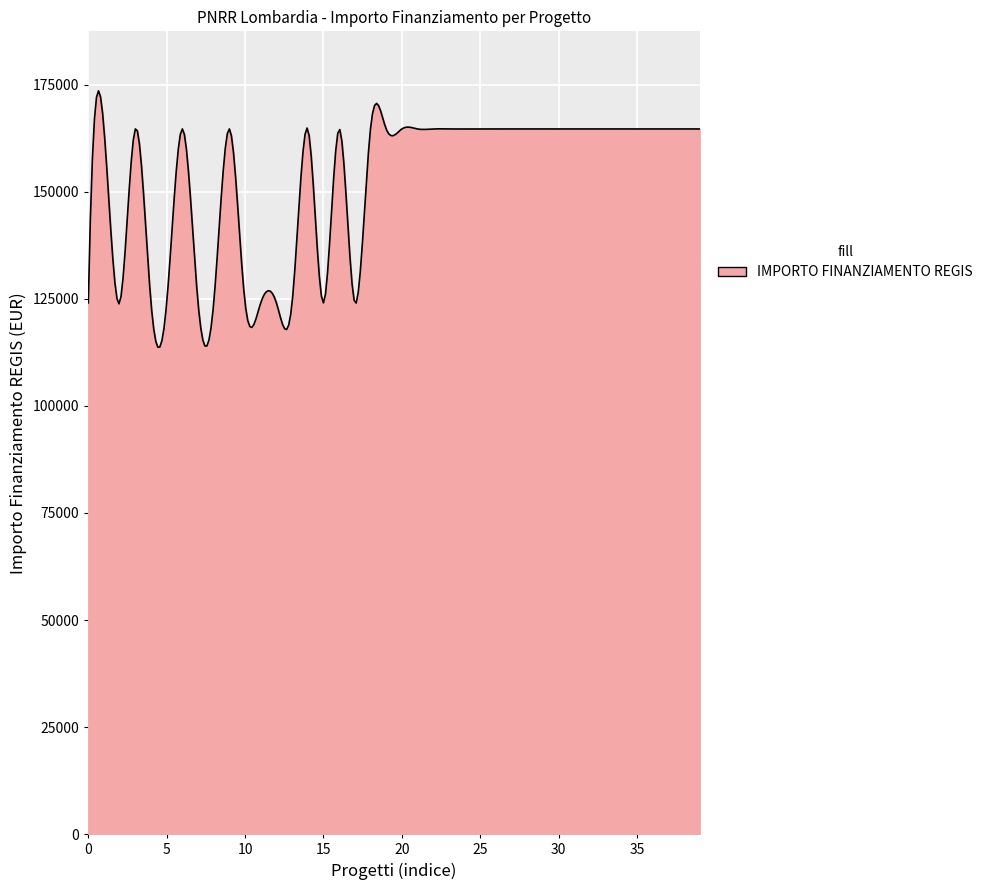

What is the greatest value displayed?

173551.3